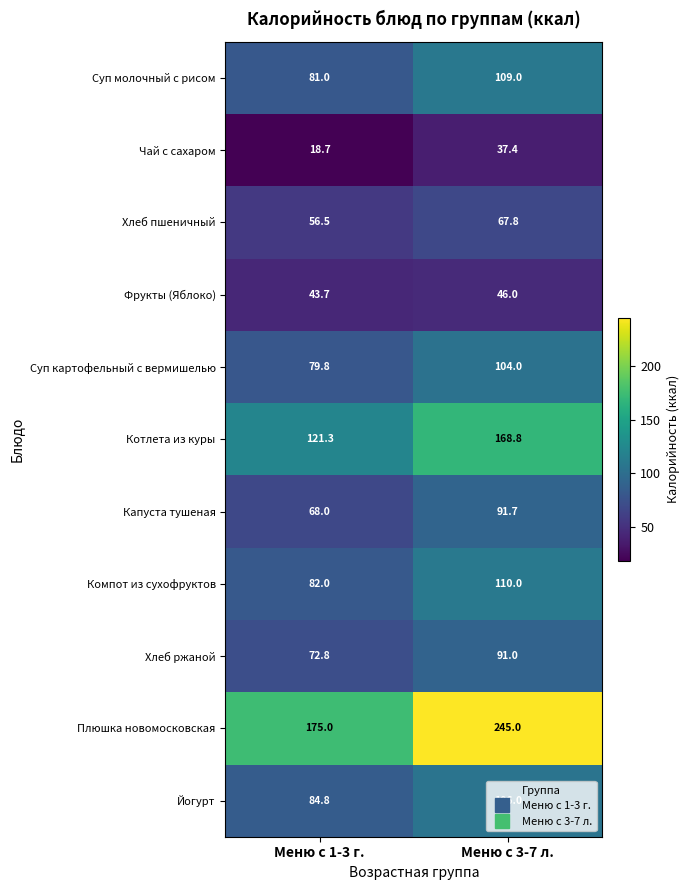

At how many categories does at least one series exceed 225?

1